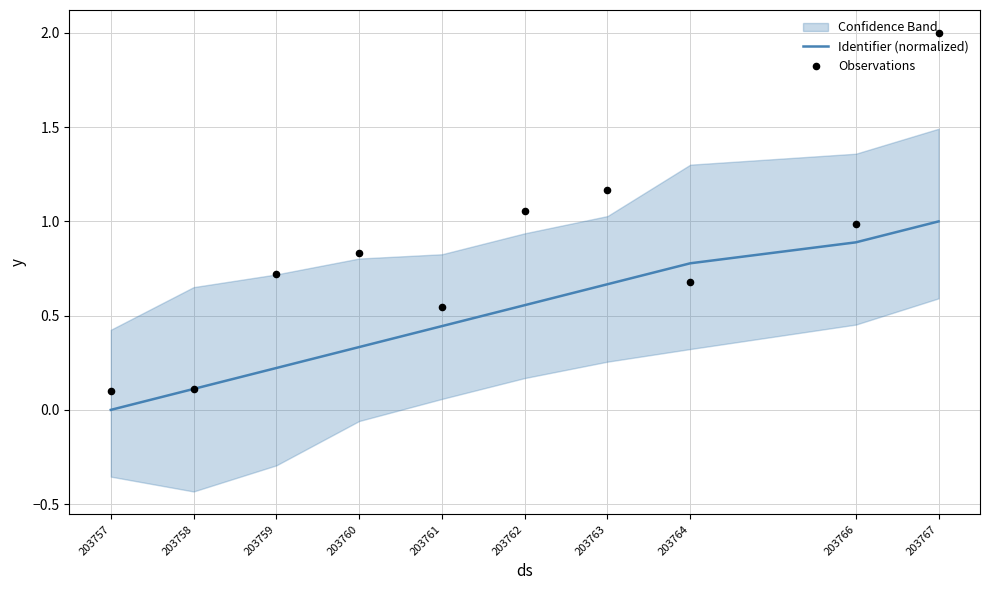

Which series reaches the maximum Y coordinate?

Observations